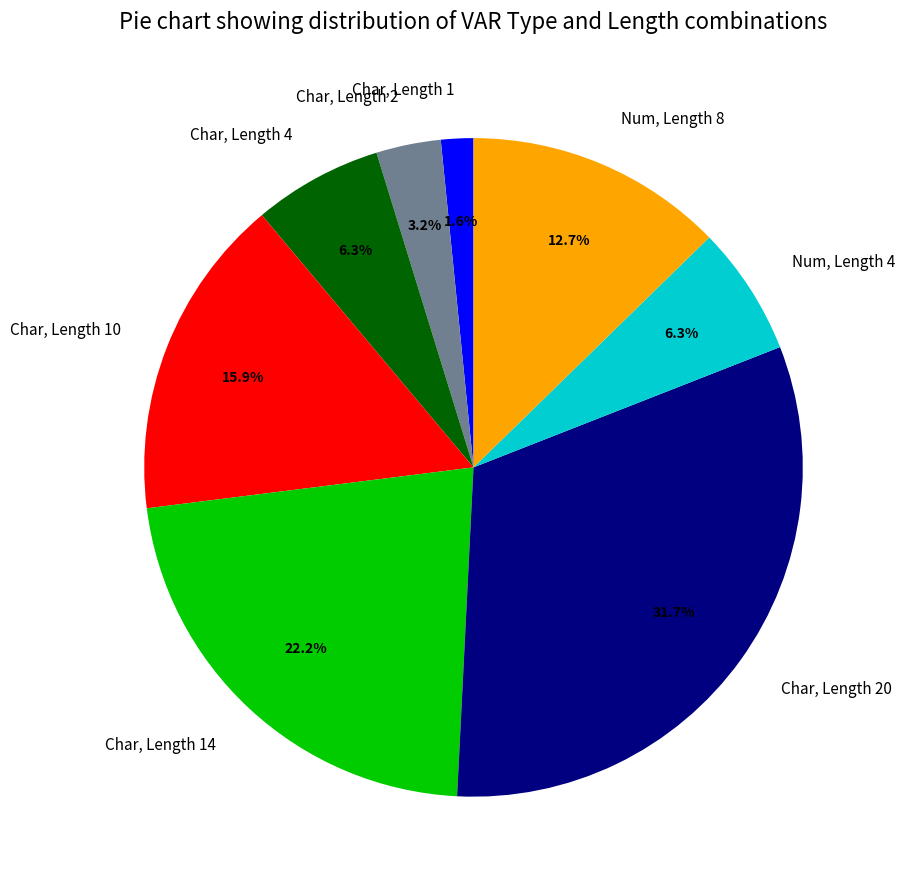

The Char, Length 4 slice represents 1% of the pie. True or false?

False